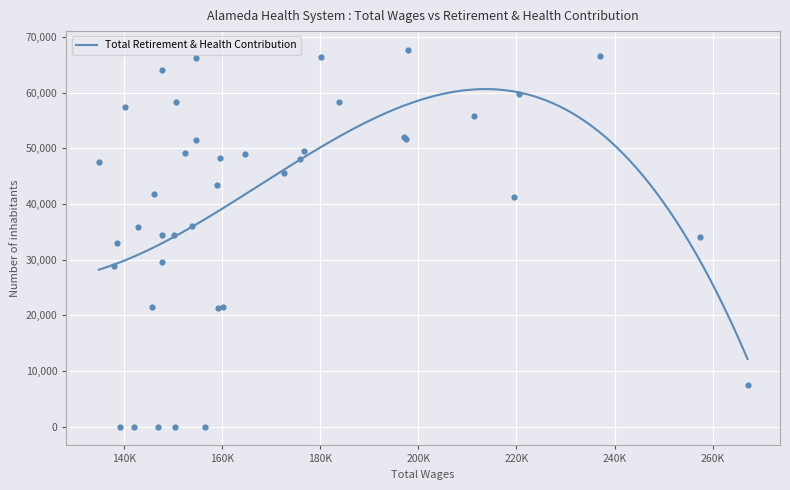

What is the minimum value for Total Retirement & Health Contribution?

12133.9